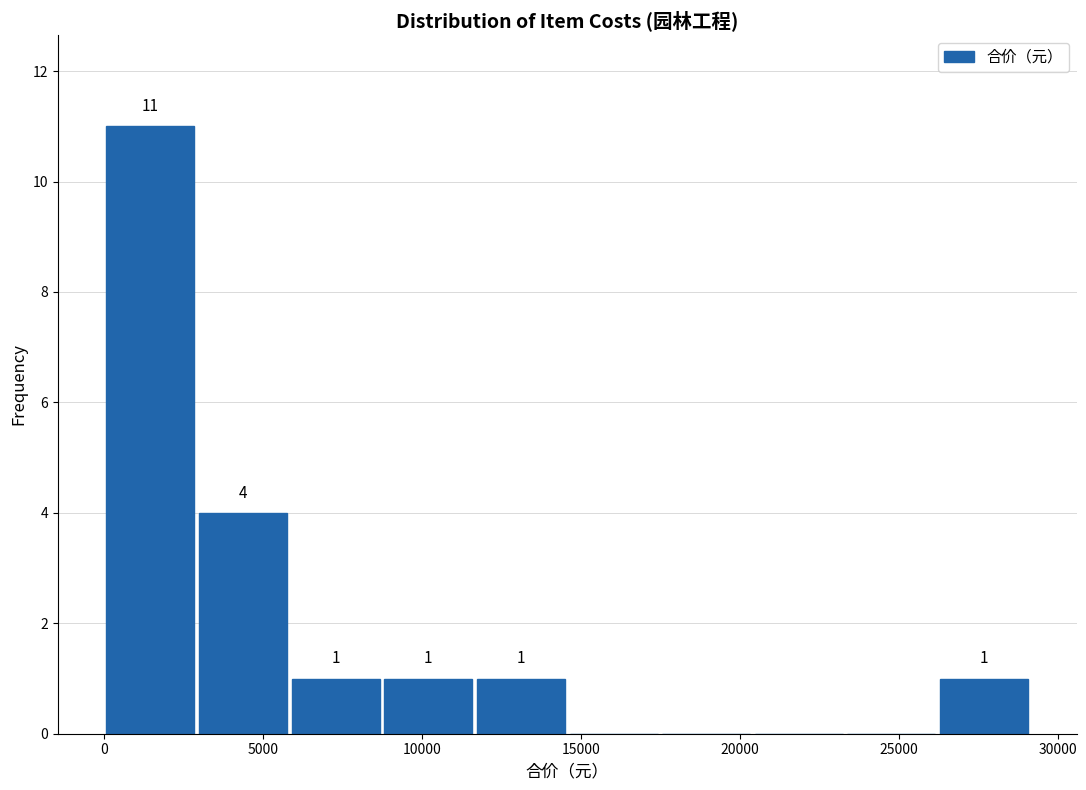

Which range on the x-axis has the tallest bar?

0 to 3000